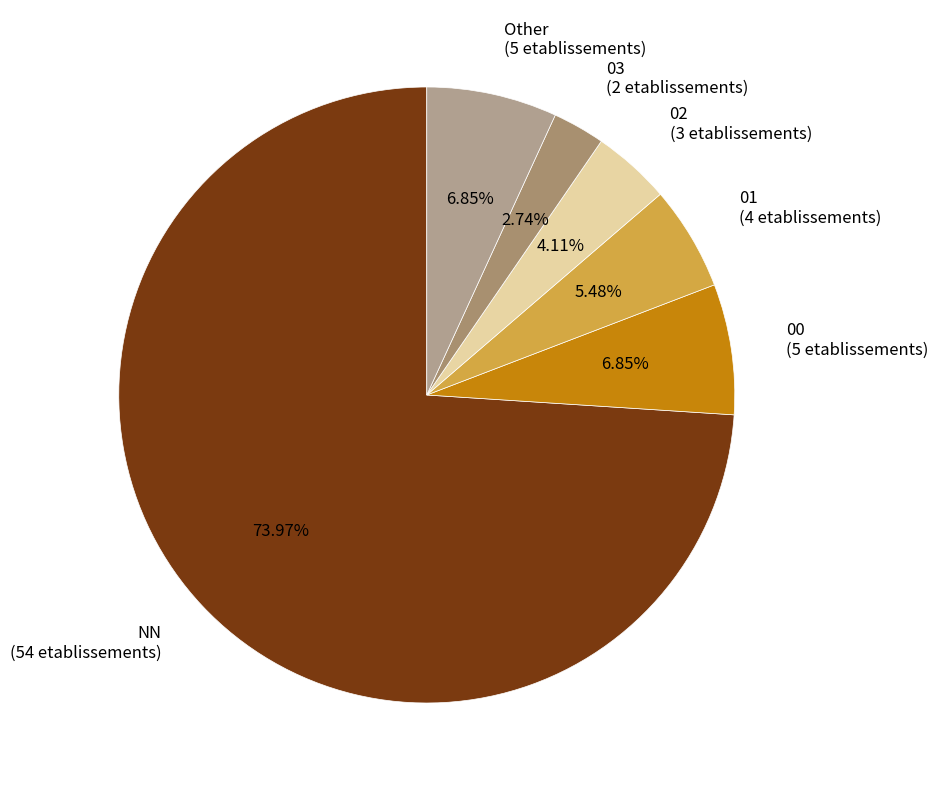

How many segments does this pie chart have?

6